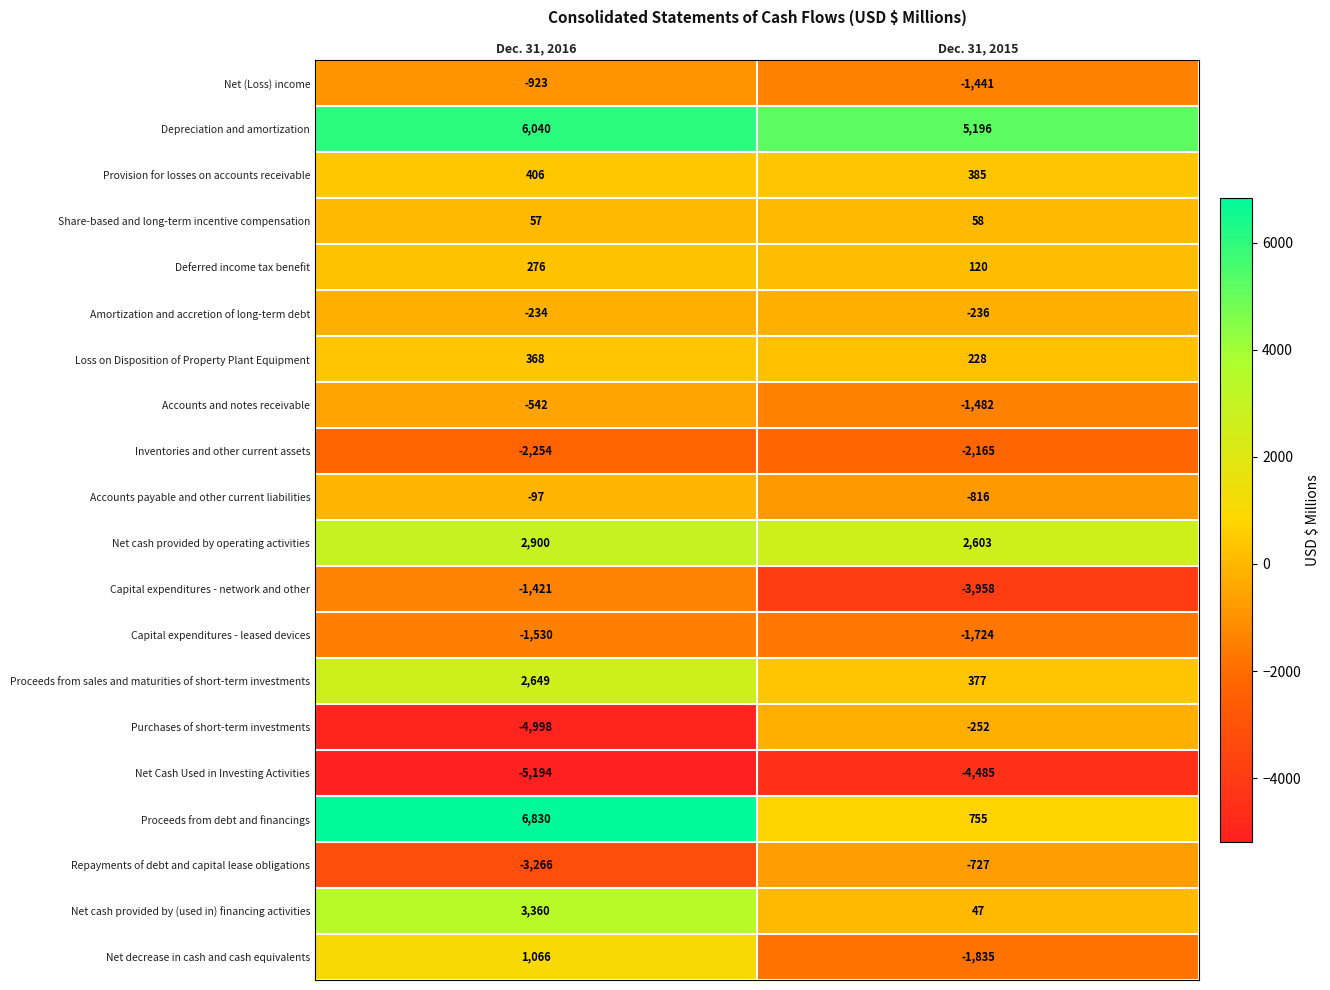

Count the number of data series in this chart.

20